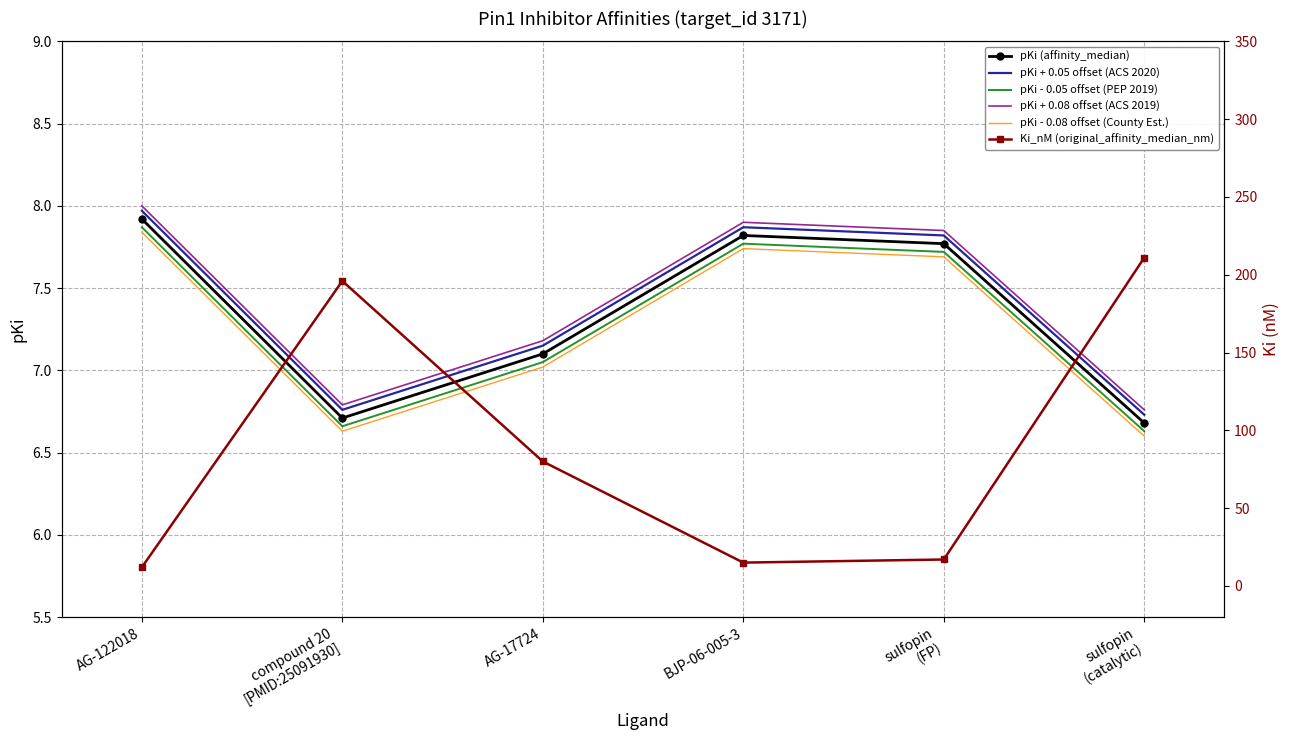

The pKi + 0.05 offset (ACS 2020) series shows 7.9 at BJP-06-005-3. True or false?

True